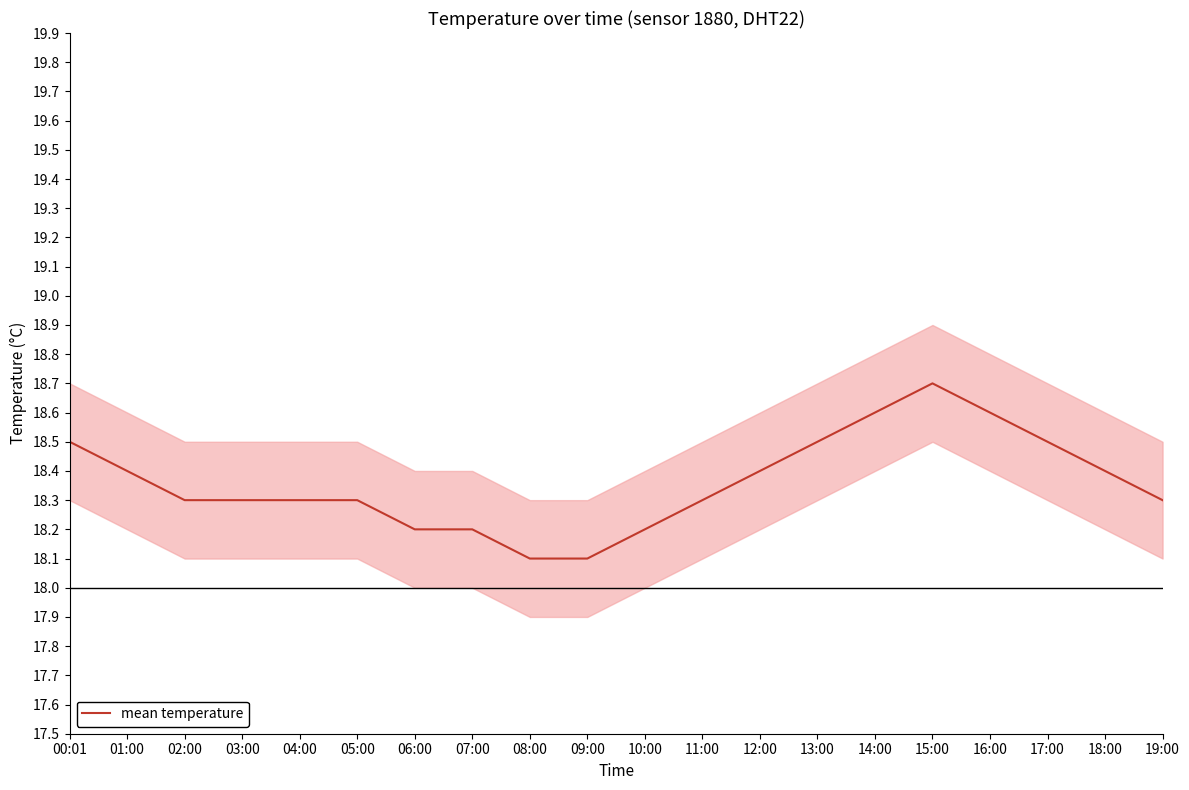

What is the label of the 2nd point from the right?

18:00